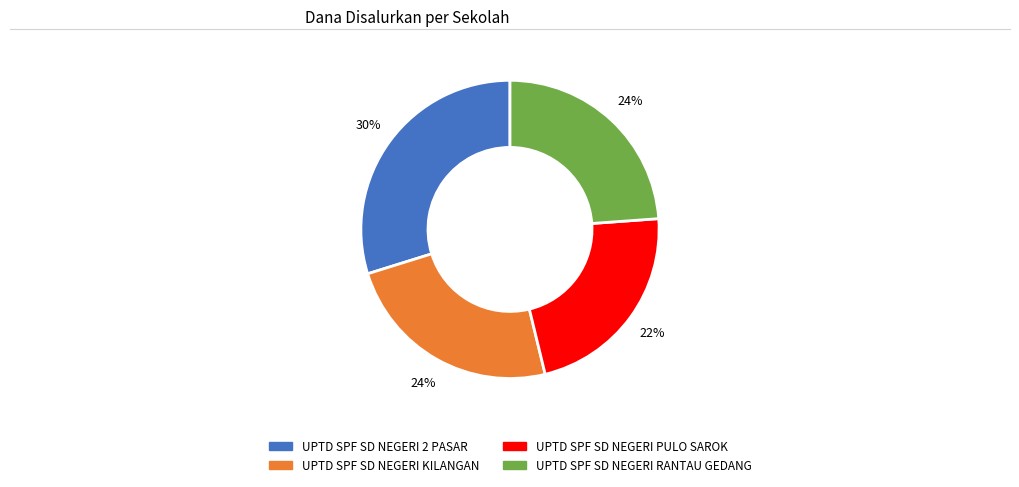

Does any single category account for the majority?

No